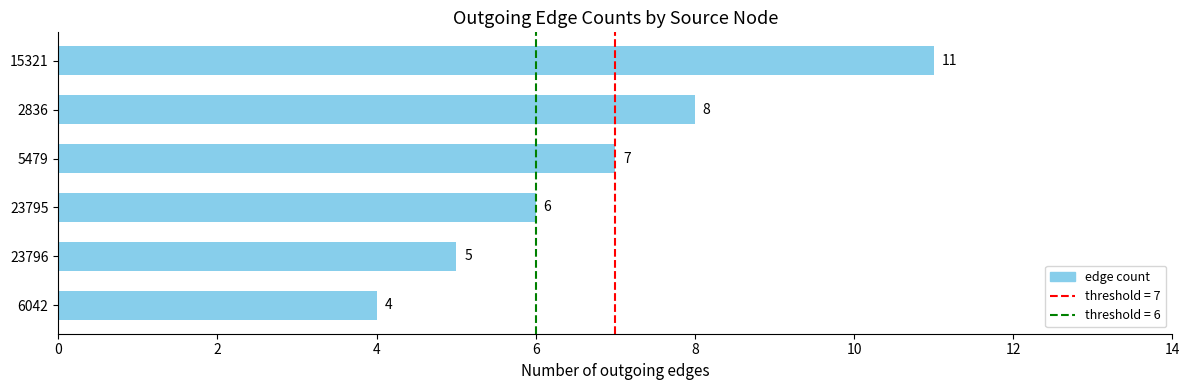

What is the change in value from 23796 to 2836?

+3